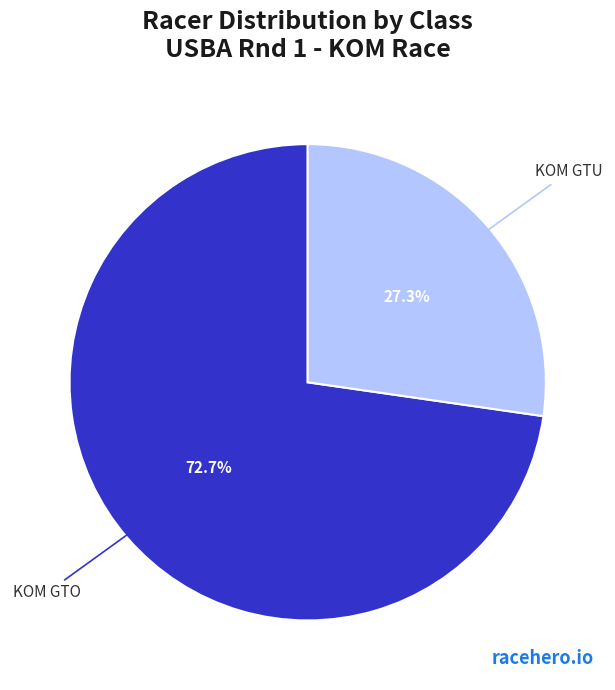

Is there any slice that represents more than half of the pie?

Yes